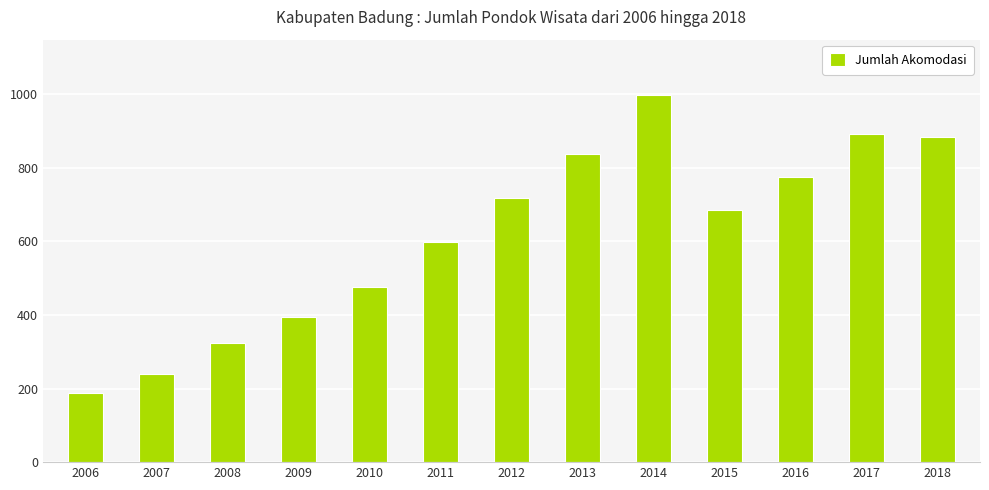

What is the average value?

617